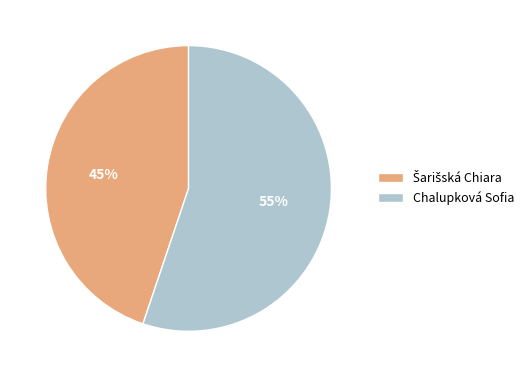

What is the largest slice in the pie chart?

Chalupková Sofia